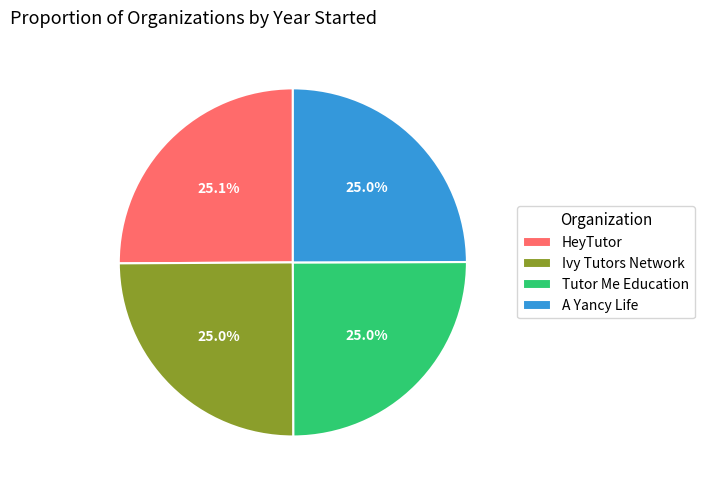

Is it true that A Yancy Life is 25% of the pie?

True